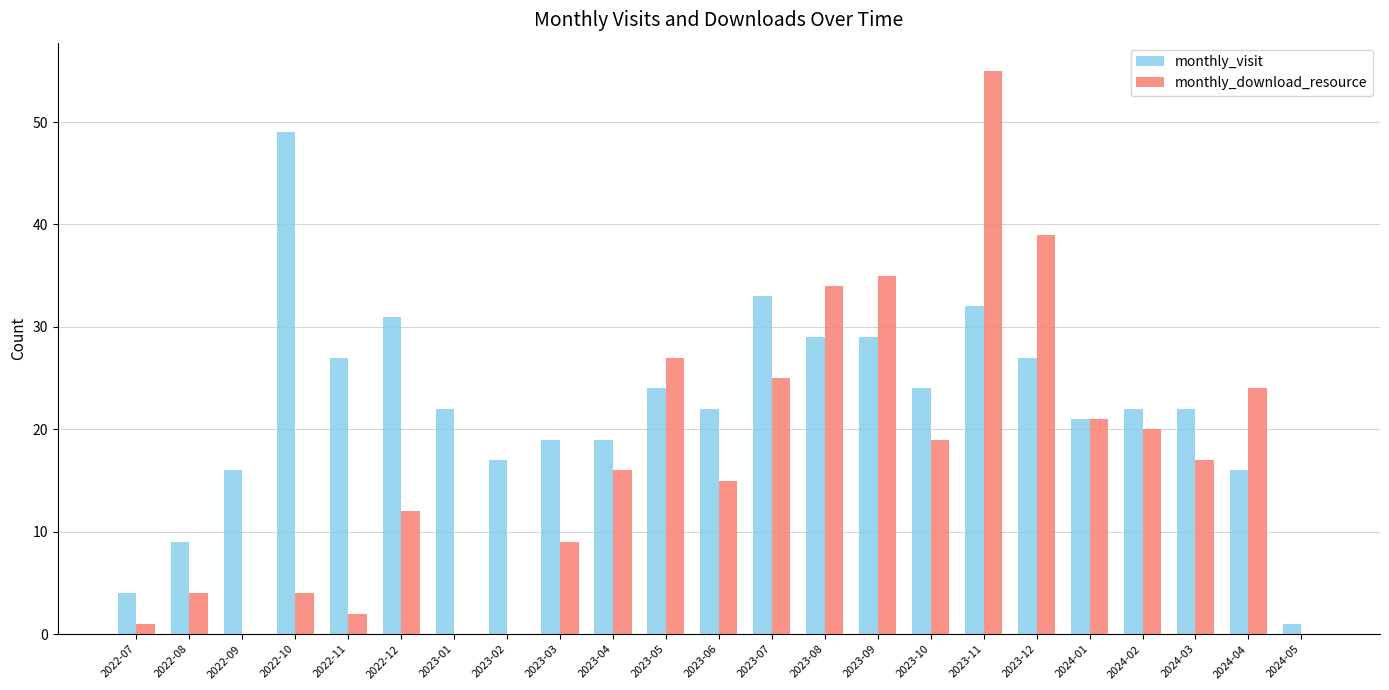

What is the sum of the monthly_visit values at 2023-08 and 2022-10?

78